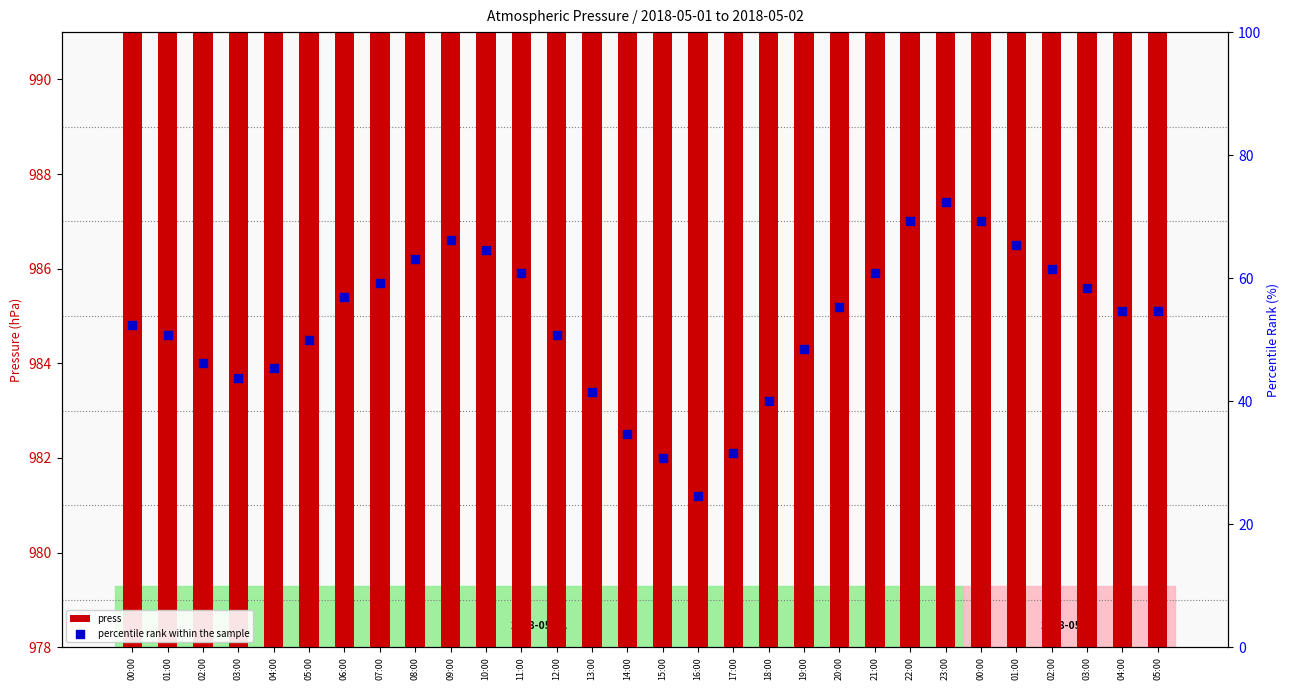

Is the value of percentile rank within the sample at 19:00 greater than the value of press at 05:00?

No